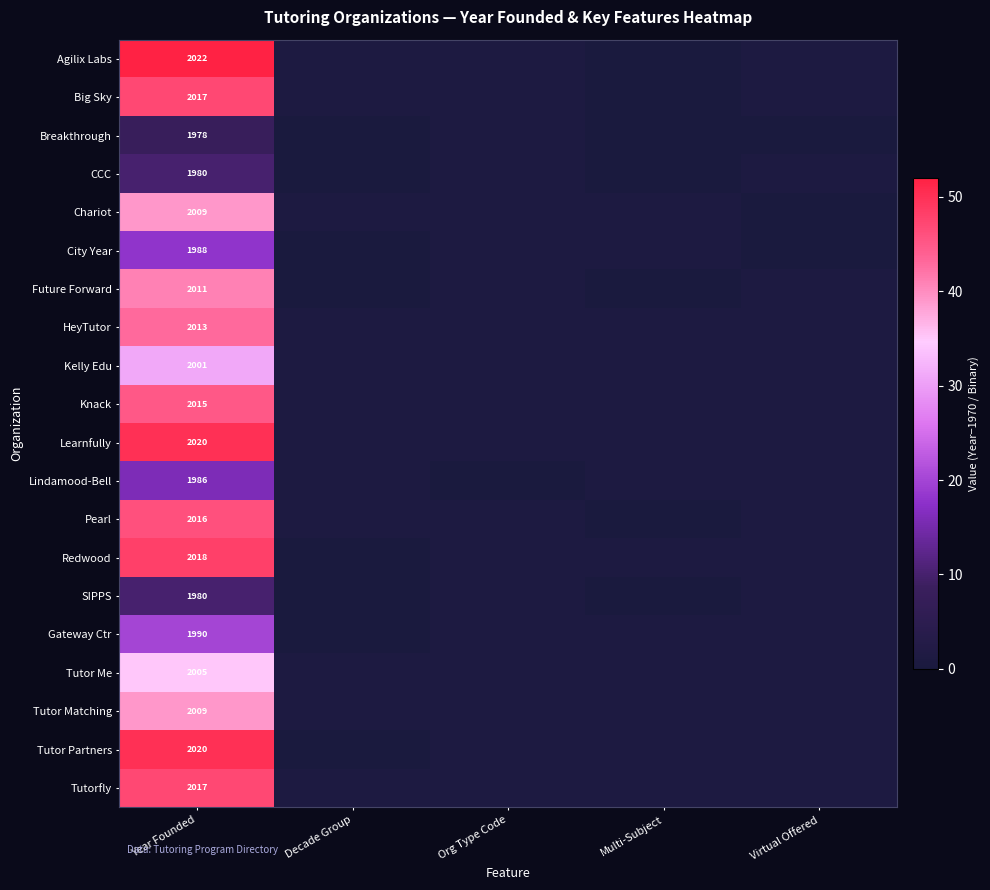

At how many categories does at least one series exceed 16?

1